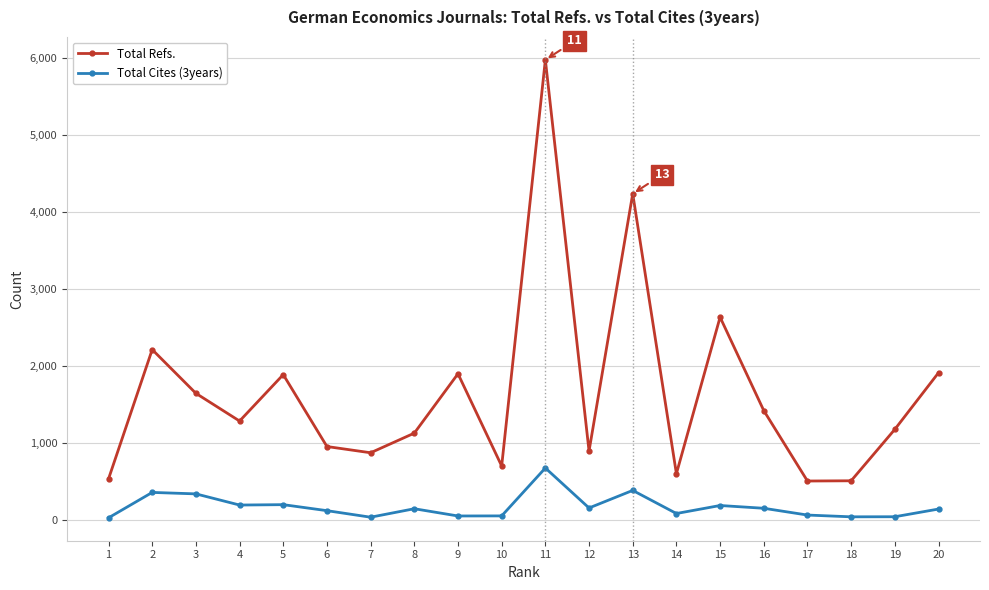

True or false: Total Cites (3years) and Total Refs. intersect in this chart.

False